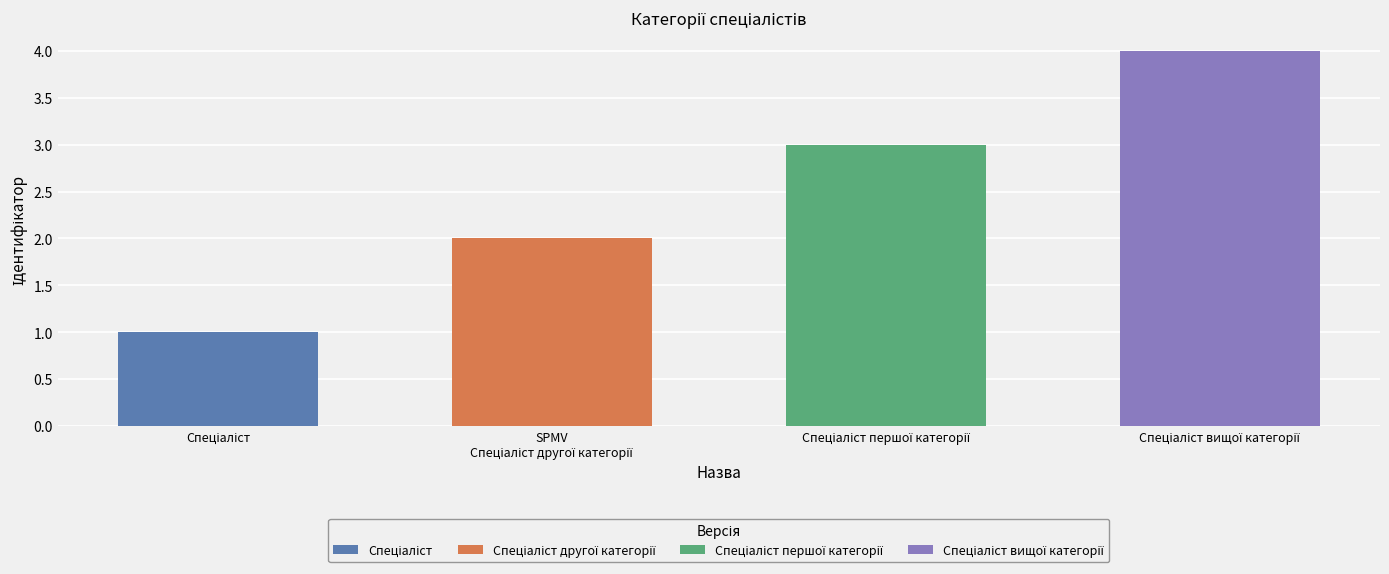

Reading left to right, list all the values displayed in this chart.

1	2	3	4